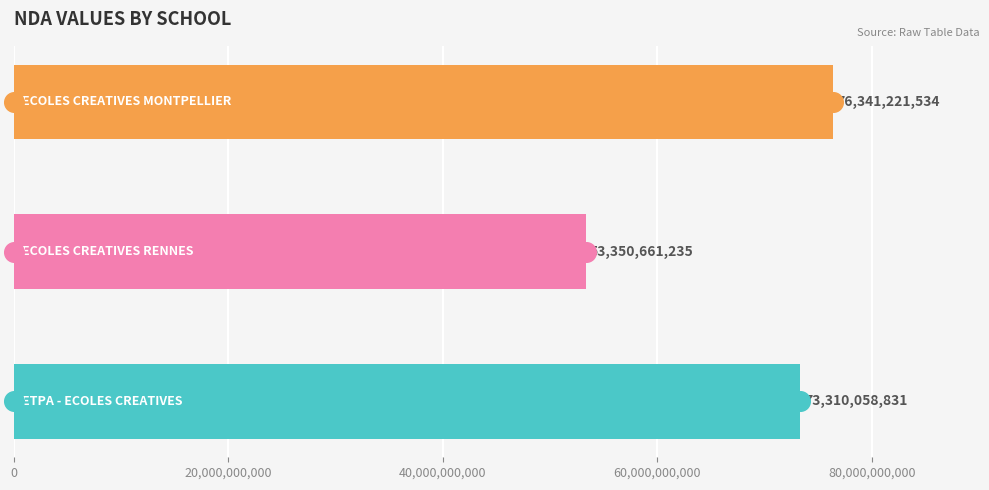

Between 40,000,000,000 and 20,000,000,000, which is larger?

40,000,000,000